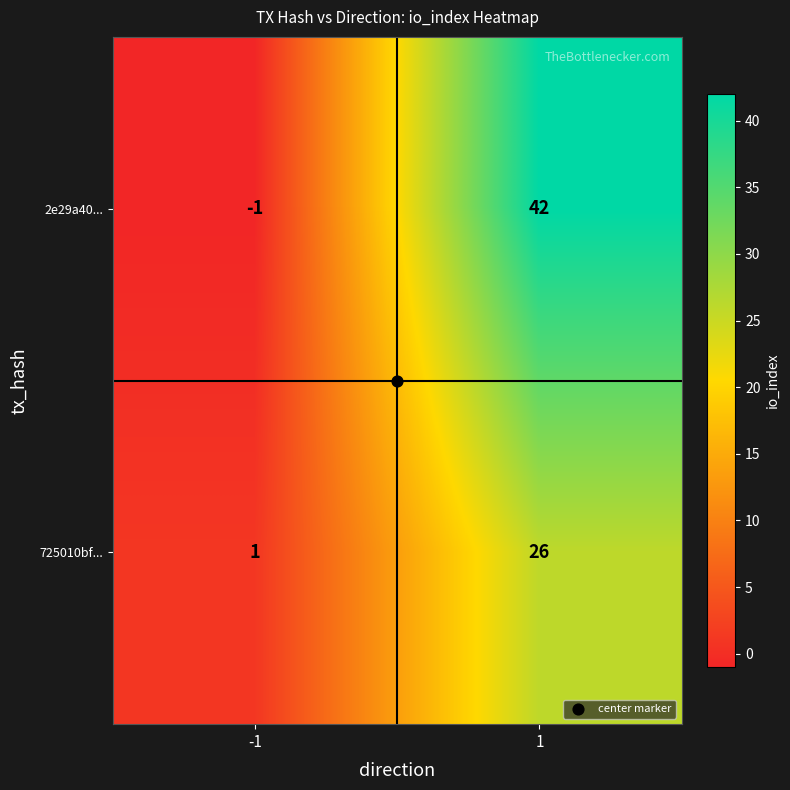

What is the difference between the maximum and minimum values in the 2e29a40... series?

43